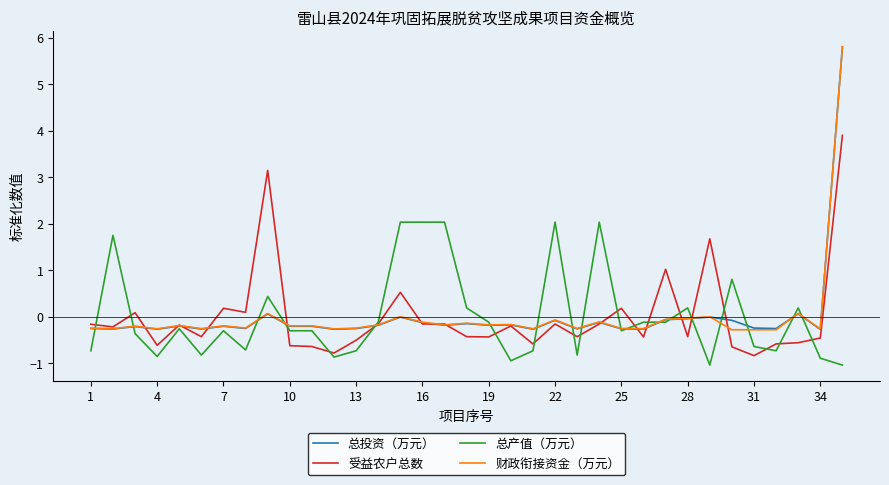

What is the lowest value of the 受益农户总数 series?

-0.8